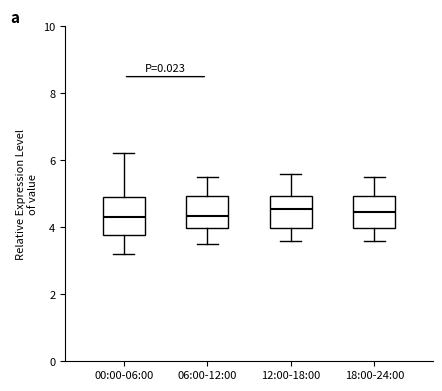

Where does the median line of the box for 18:00-24:00 sit on the y-axis? The values are not printed on the chart, so give them approximately, as read against the axis.

4.4